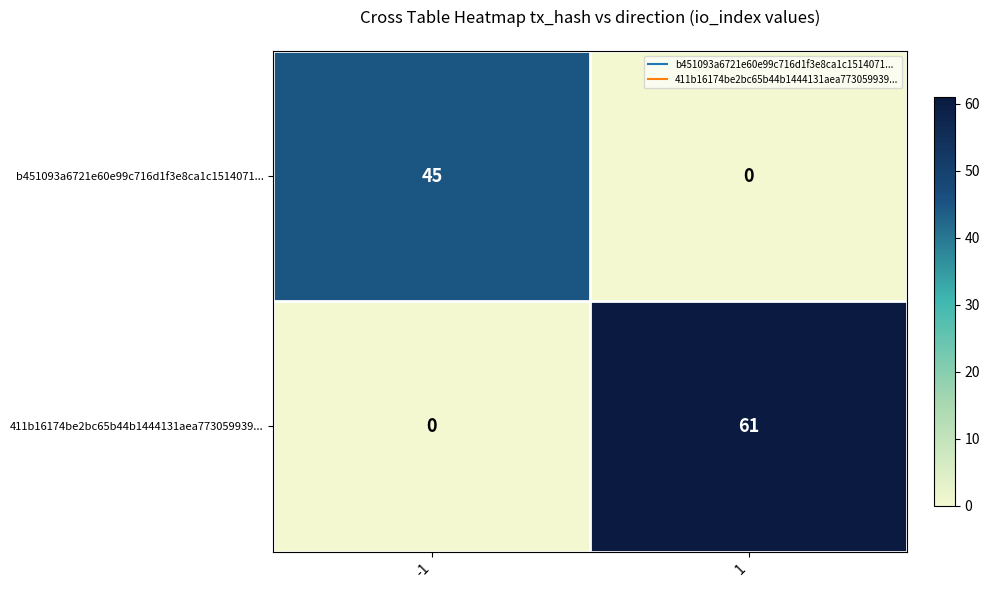

What is the total value across all series at -1?

45